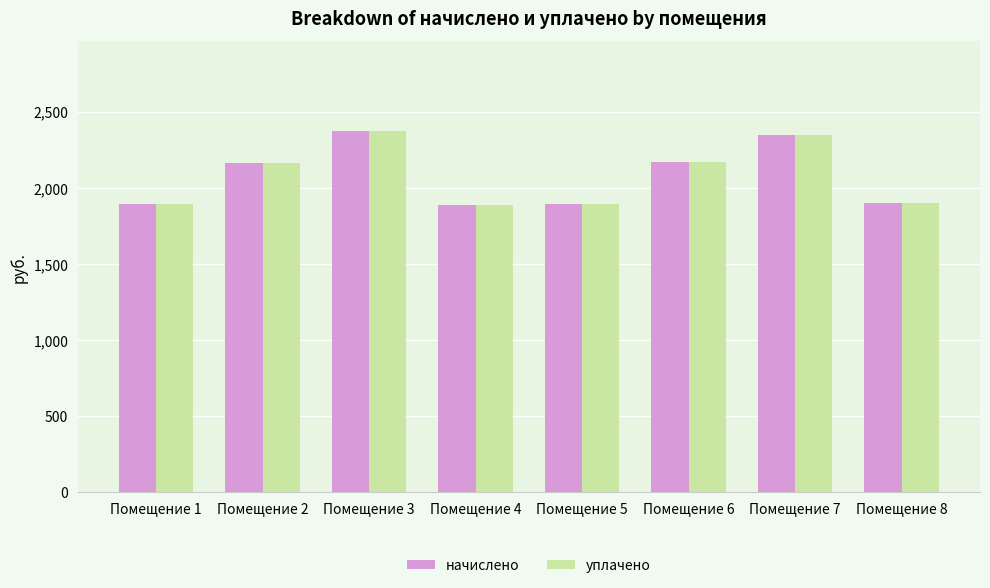

What is the sum of the уплачено values at Помещение 1 and Помещение 7?

4241.0